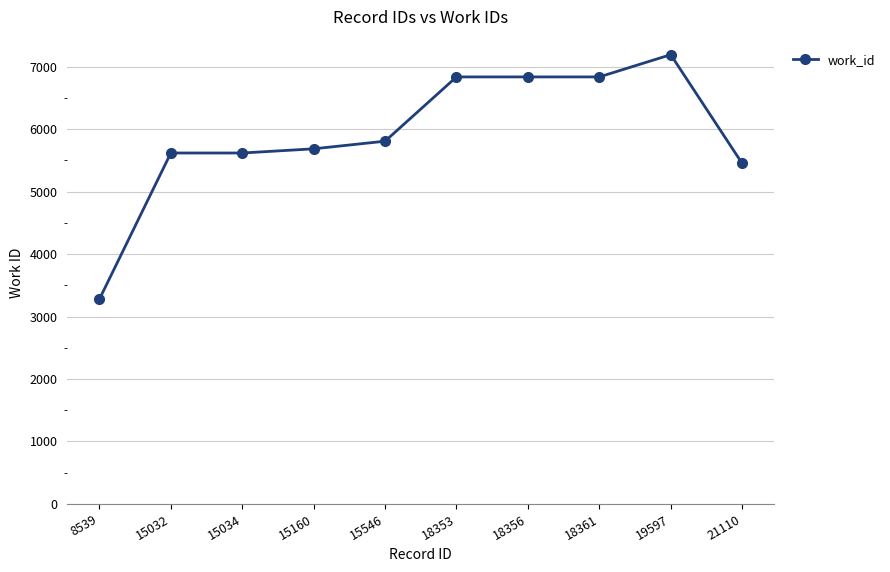

What is the difference between the maximum and minimum values?

3914